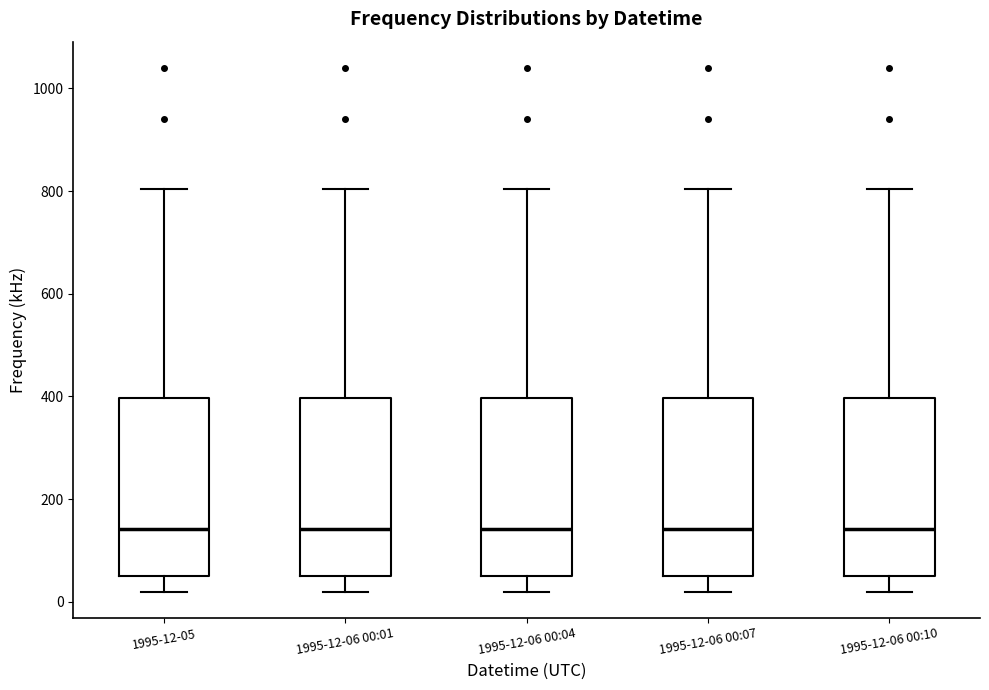

Where is the lower edge of the box for 1995-12-06 00:01 on the y-axis? The values are not printed on the chart, so give them approximately, as read against the axis.

60